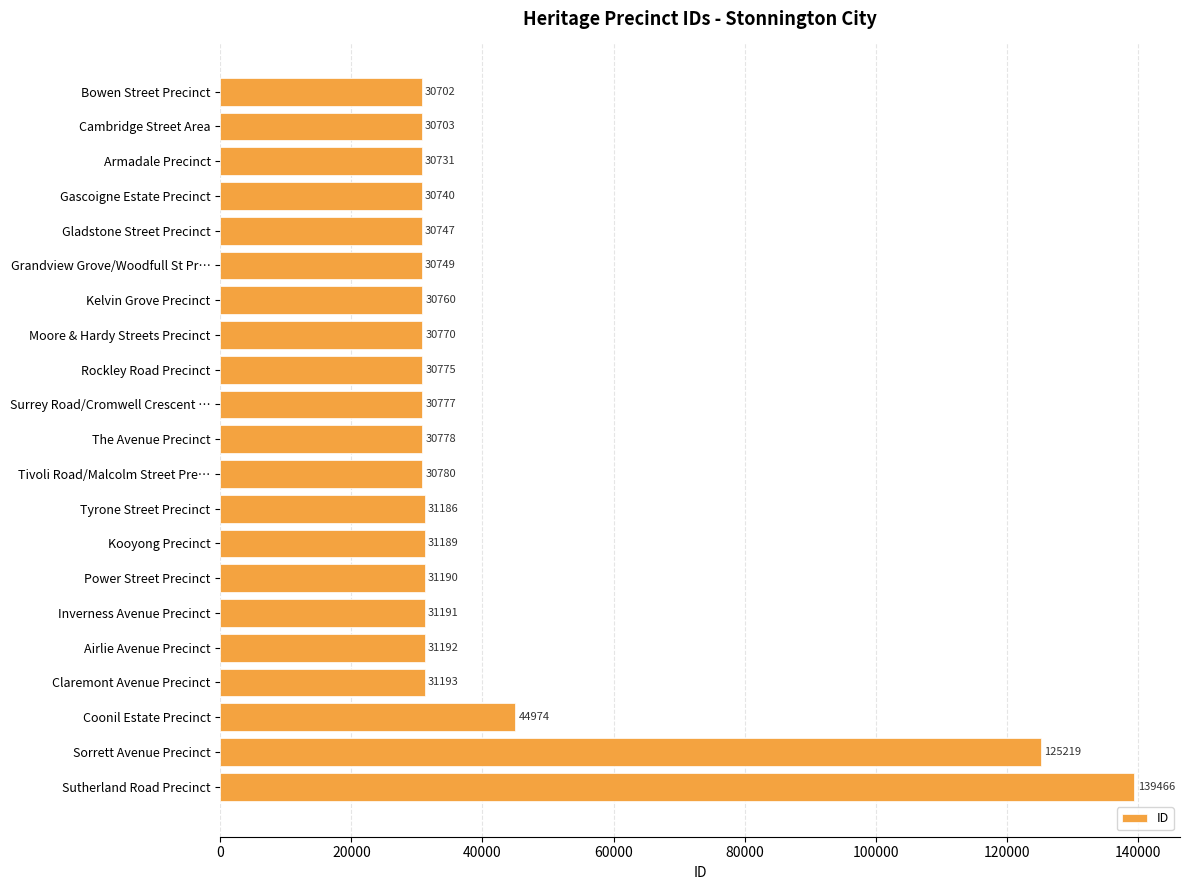

Reading bottom to top, what are all the values shown in this chart?

139466	125219	44974	31193	31192	31191	31190	31189	31186	30780	30778	30777	30775	30770	30760	30749	30747	30740	30731	30703	30702